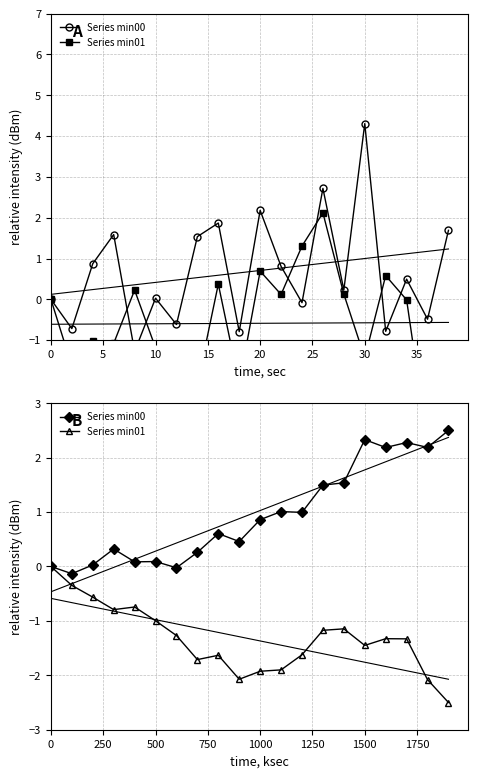

How many negative values does the Series min01 series have?

19